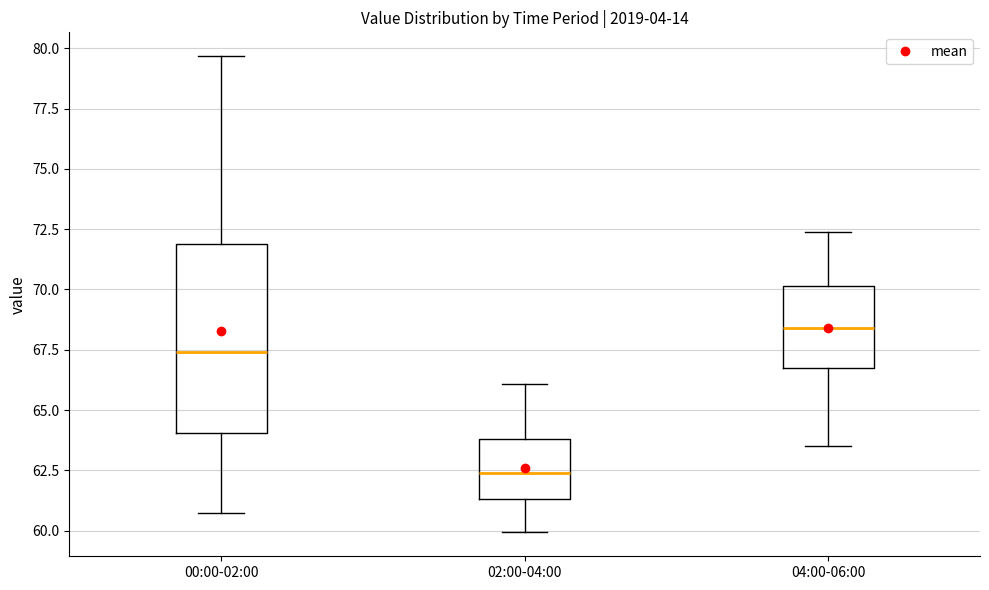

Where is the lower edge of the box for 00:00-02:00 on the y-axis? The values are not printed on the chart, so give them approximately, as read against the axis.

64.0